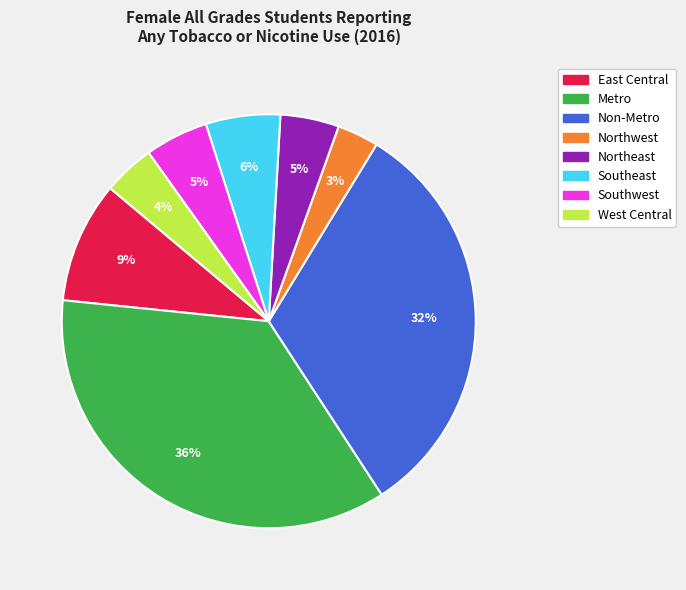

To the nearest percent, what is the difference between the Non-Metro and Southwest slice percentages?

27%